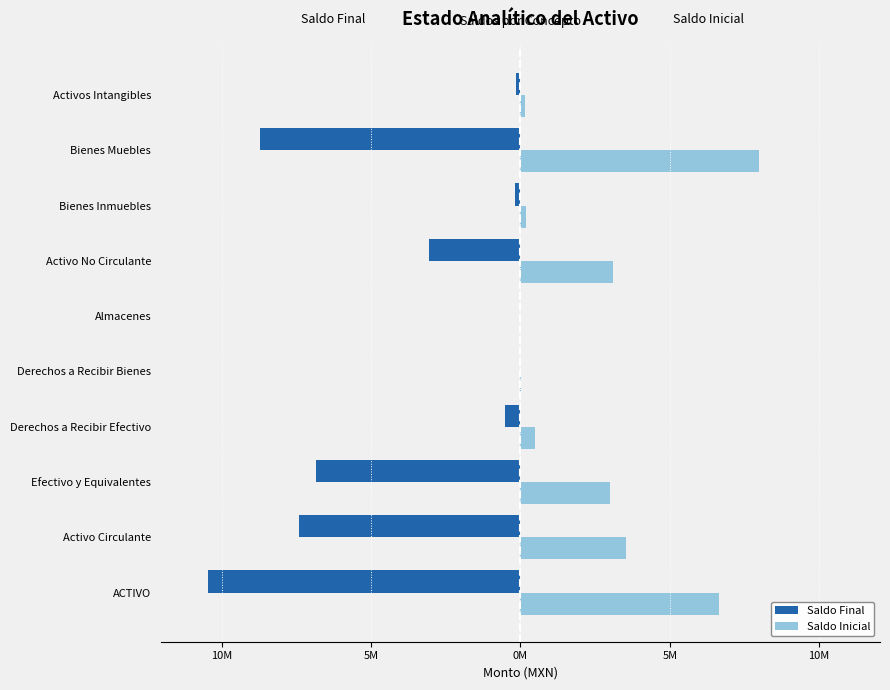

What are all the series names shown in the legend?

Saldo Final, Saldo Inicial